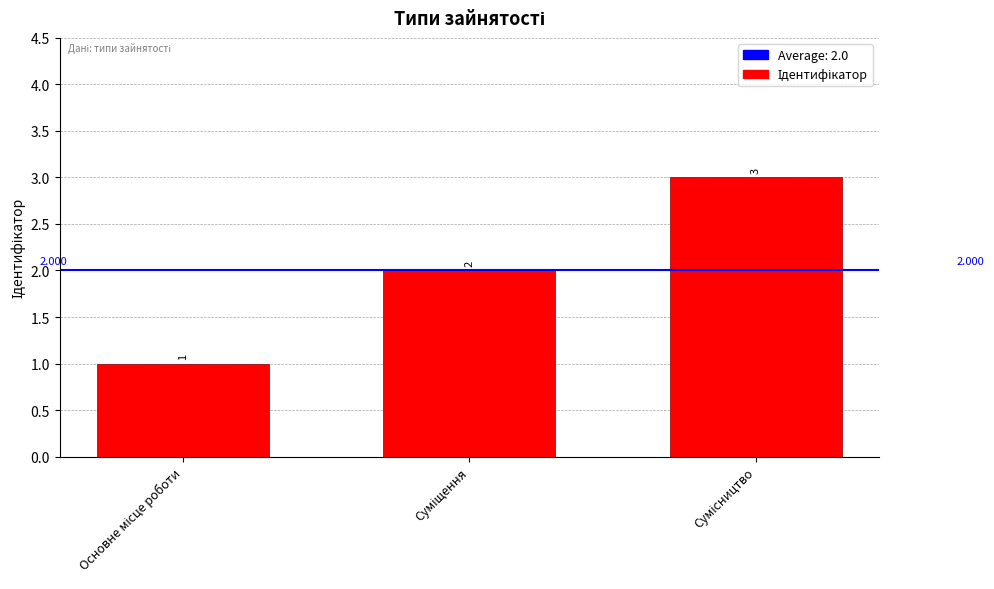

How many data points are less than 2?

1